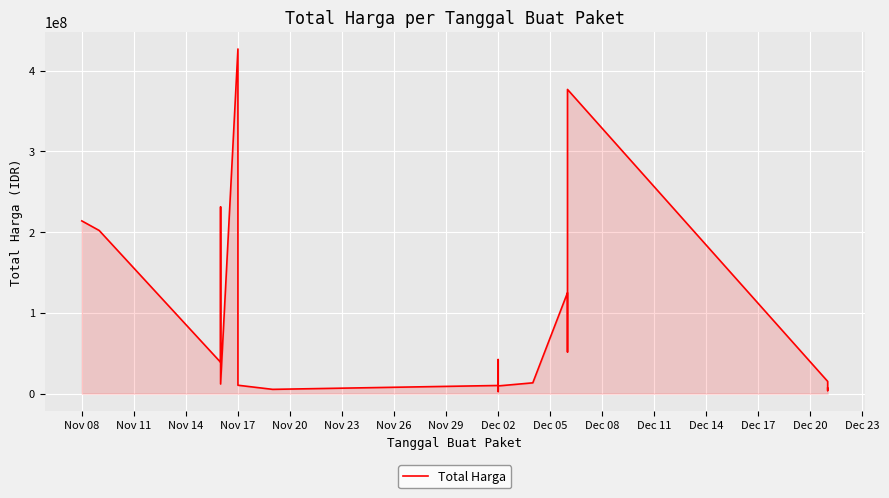

How many distinct data groups are displayed?

1